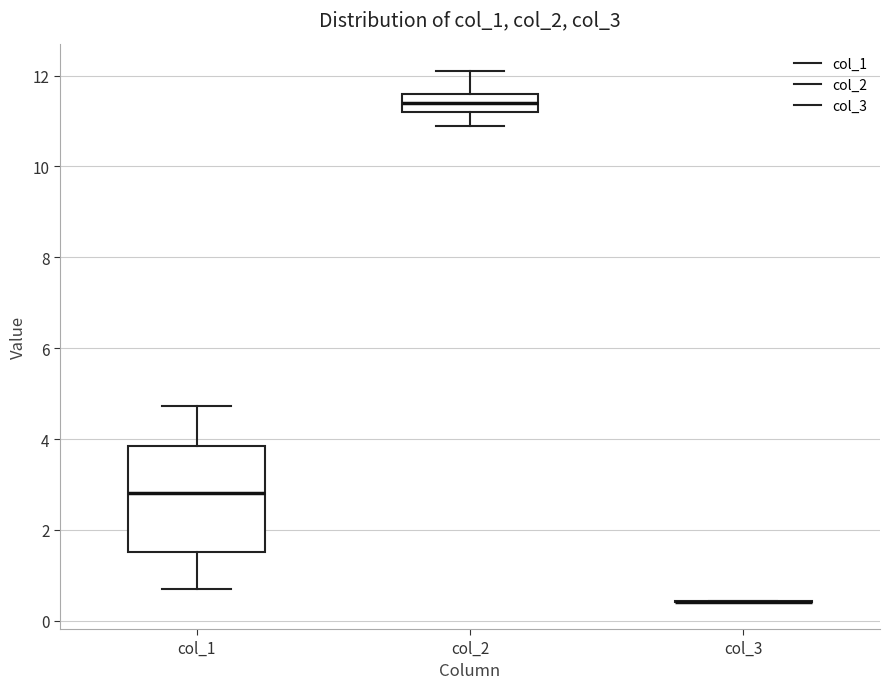

Reading left to right, transcribe this box plot: for each box, give where its median line is, the range the box spans, and where its two whiskers end, as read against the y-axis. The values are not printed on the chart, so give them approximately, as read against the axis.

col_1: median 2.8, box 1.6 to 3.8, whiskers 0.6 to 4.8
col_2: median 11.4, box 11.2 to 11.6, whiskers 11.0 to 12.2
col_3: box collapsed to a line at 0.4, whiskers 0.4 to 0.4